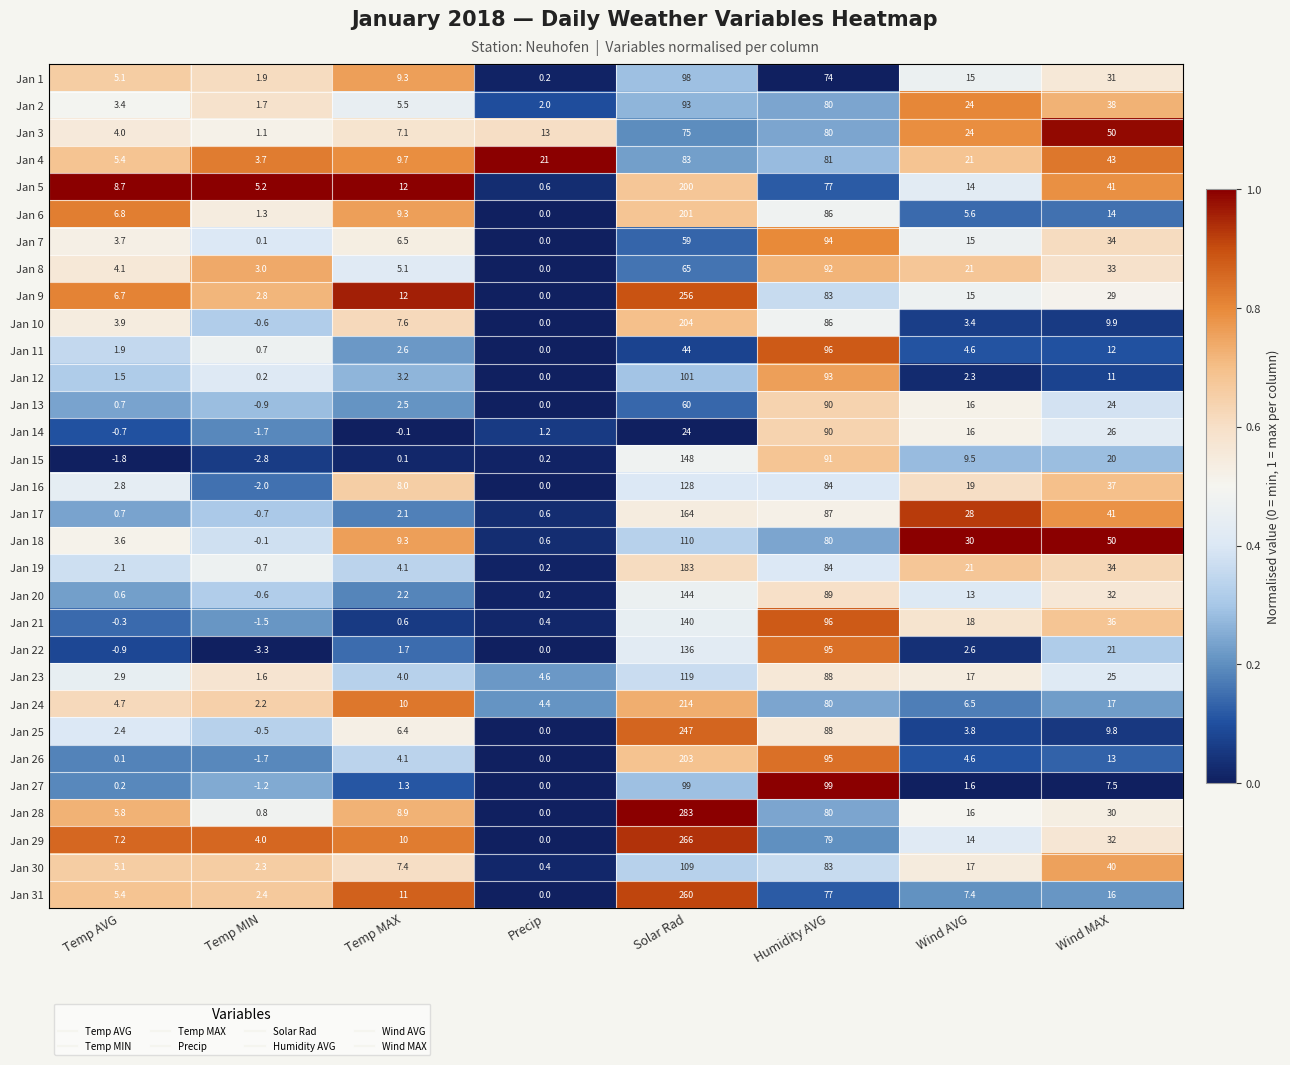

What is the sum of the Jan 22 values at Temp MIN and Precip?

-3.3